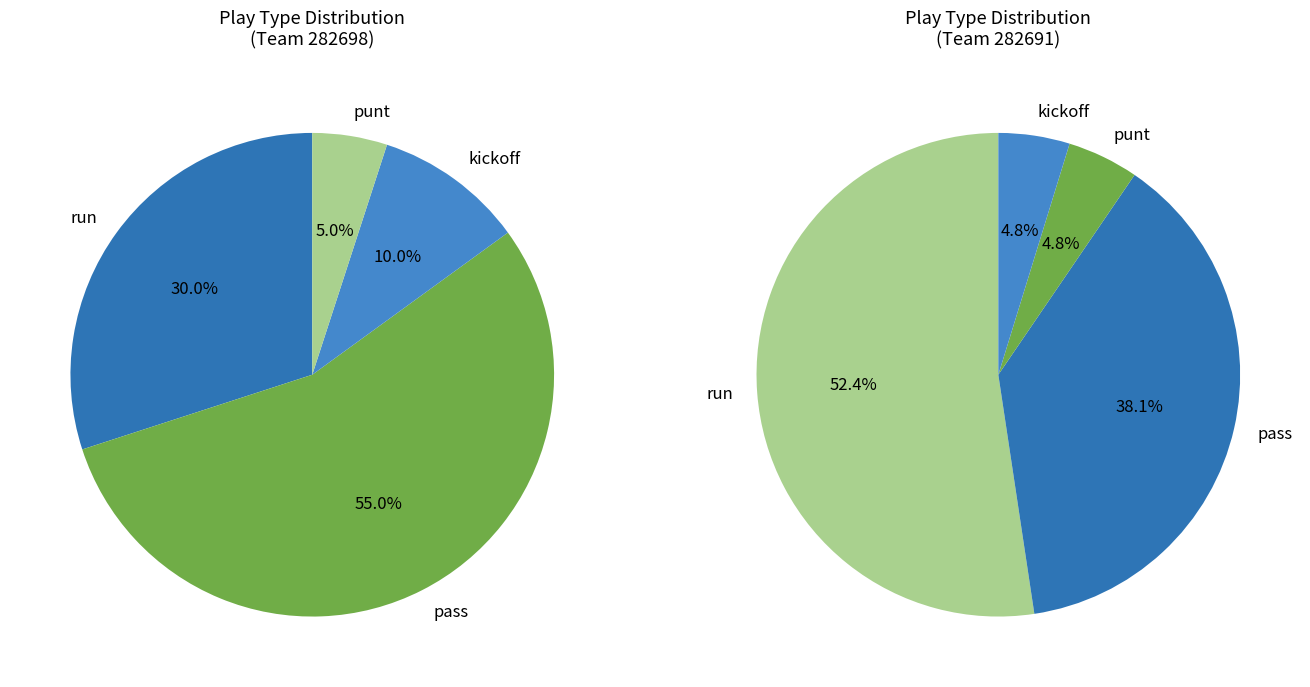

Is the sum of pass and kickoff greater than half?

Yes